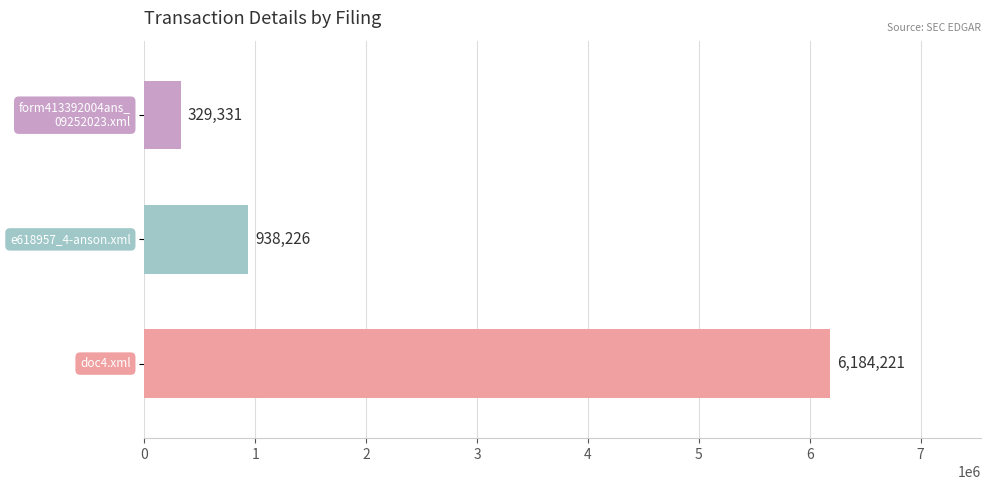

What is the sum of all values?

7451778